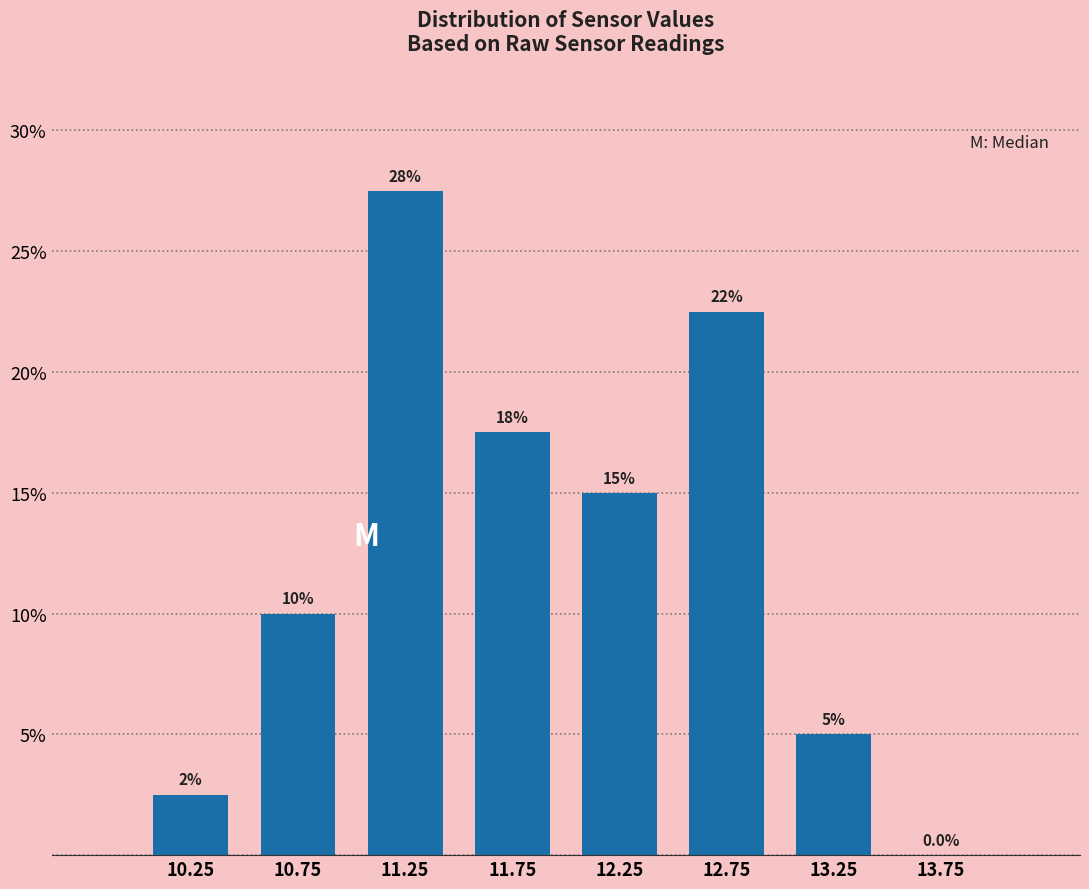

Over which range of the x-axis is the bar tallest?

11.0 to 11.5